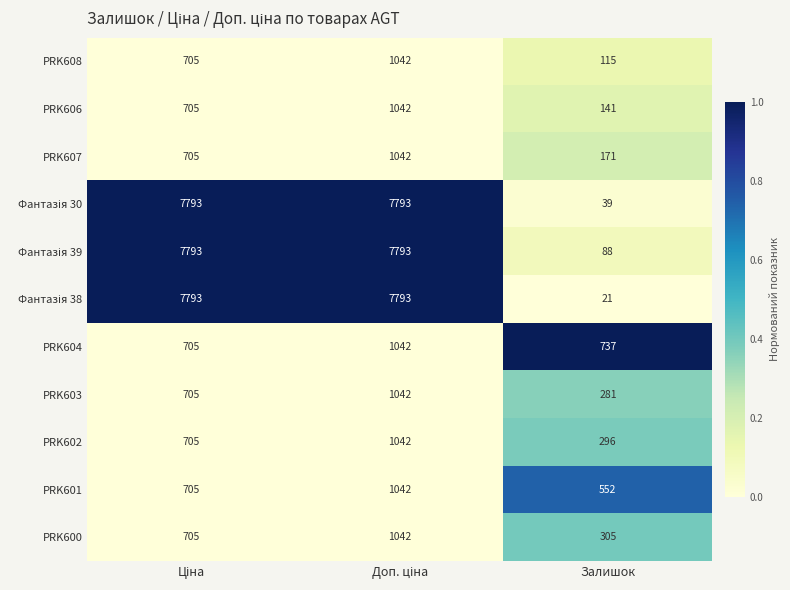

What is the difference between the highest and lowest values at Залишок?

716